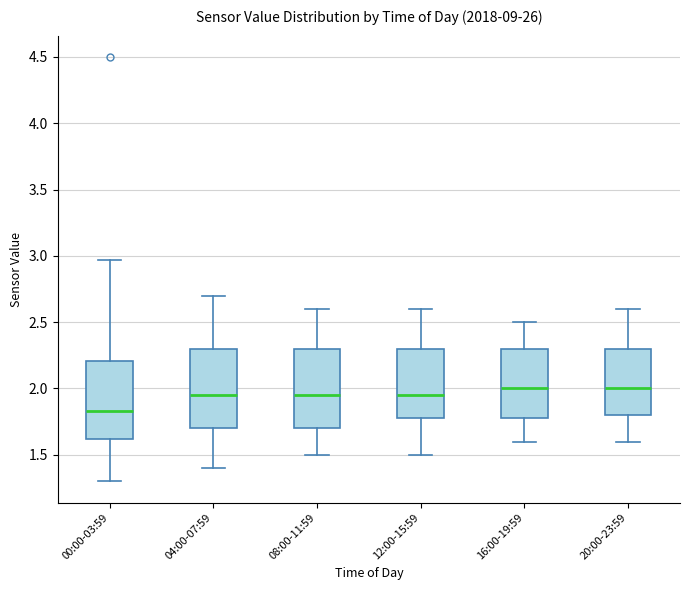

Reading left to right, transcribe this box plot: for each box, give where its median line is, the range the box spans, and where its two whiskers end, as read against the y-axis. The values are not printed on the chart, so give them approximately, as read against the axis.

00:00-03:59: median 1.85, box 1.60 to 2.20, whiskers 1.30 to 2.95
04:00-07:59: median 1.95, box 1.70 to 2.30, whiskers 1.40 to 2.70
08:00-11:59: median 1.95, box 1.70 to 2.30, whiskers 1.50 to 2.60
12:00-15:59: median 1.95, box 1.80 to 2.30, whiskers 1.50 to 2.60
16:00-19:59: median 2.00, box 1.80 to 2.30, whiskers 1.60 to 2.50
20:00-23:59: median 2.00, box 1.80 to 2.30, whiskers 1.60 to 2.60